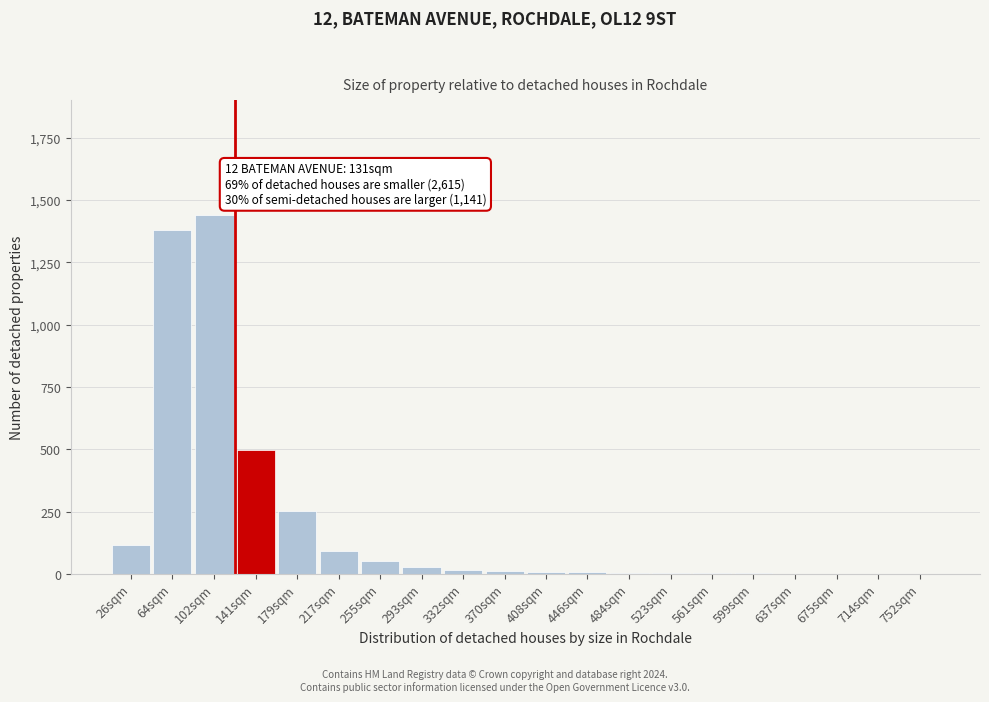

True or false: the data shows 2 at 637sqm.

True